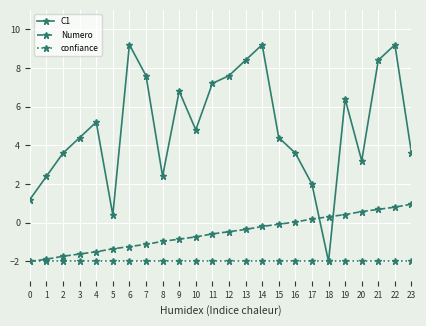

What is the total value across all series at 1?

-1.5